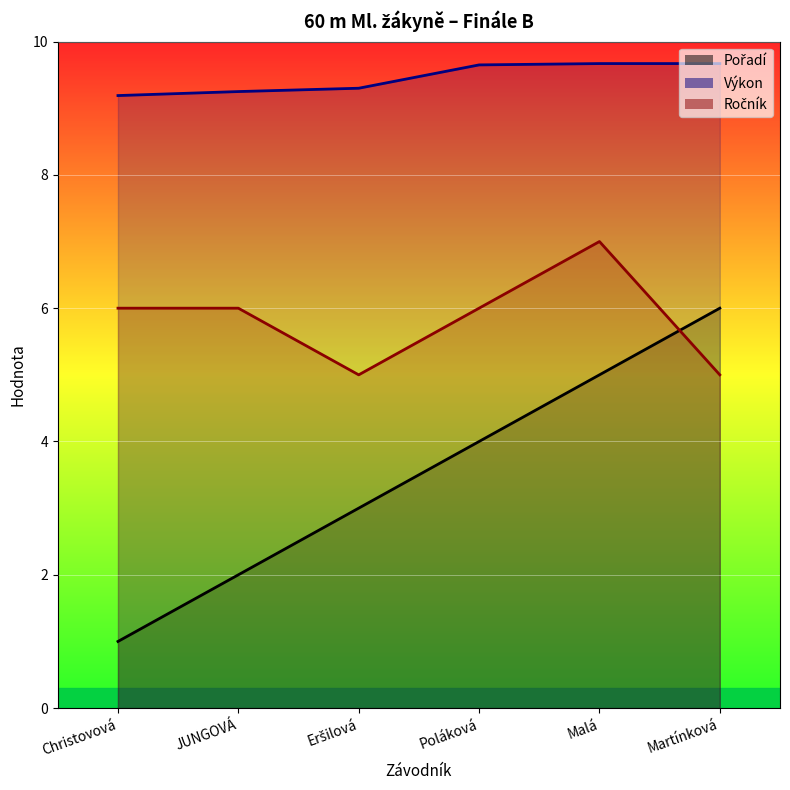

How many distinct data groups are displayed?

3